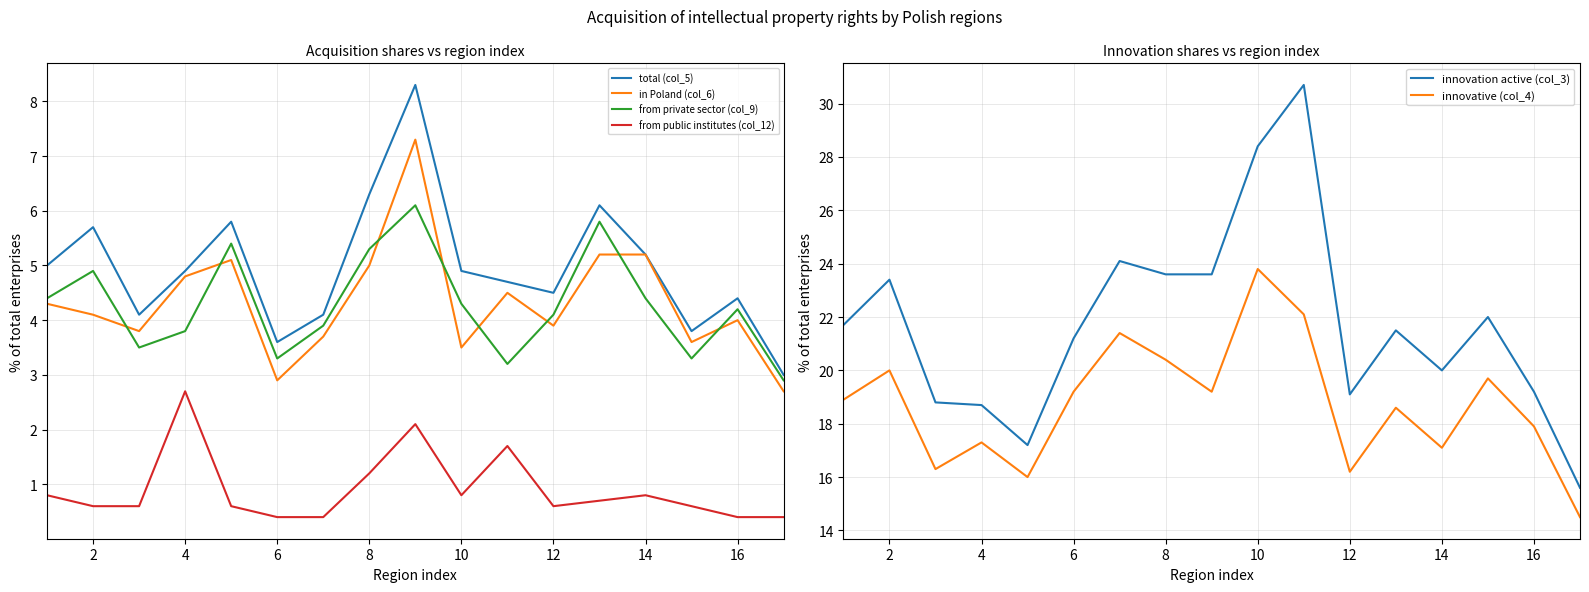

What are all the series names shown in the legend?

total (col_5), in Poland (col_6), from private sector (col_9), from public institutes (col_12), innovation active (col_3), innovative (col_4)